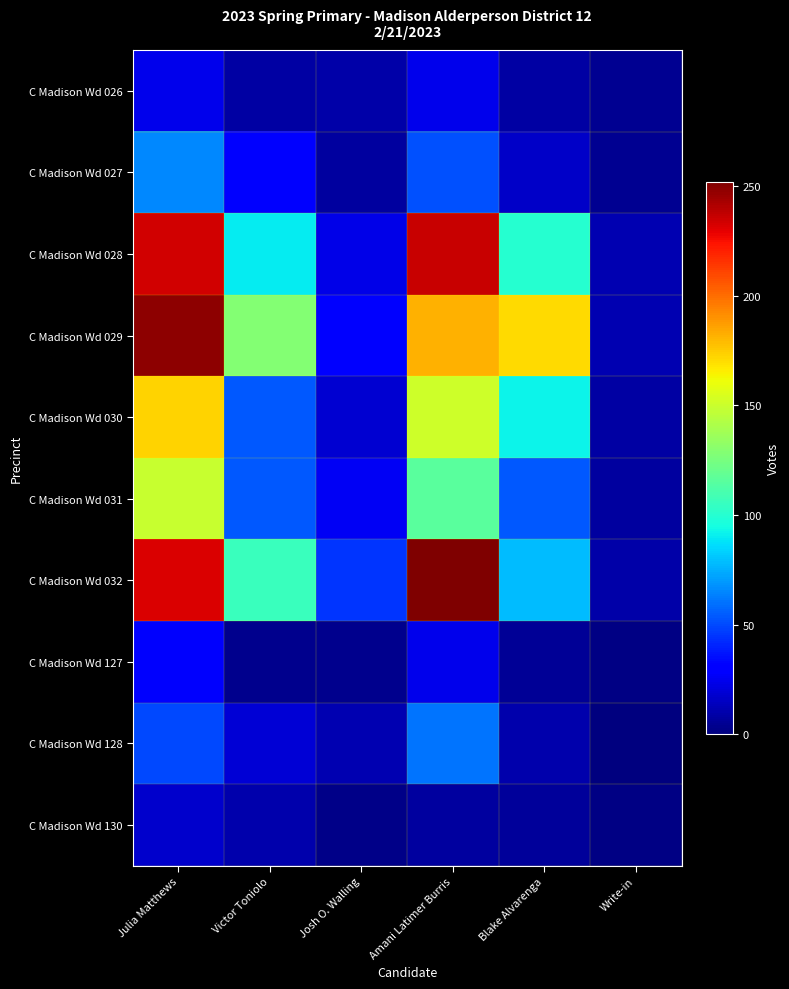

How many distinct data groups are displayed?

10